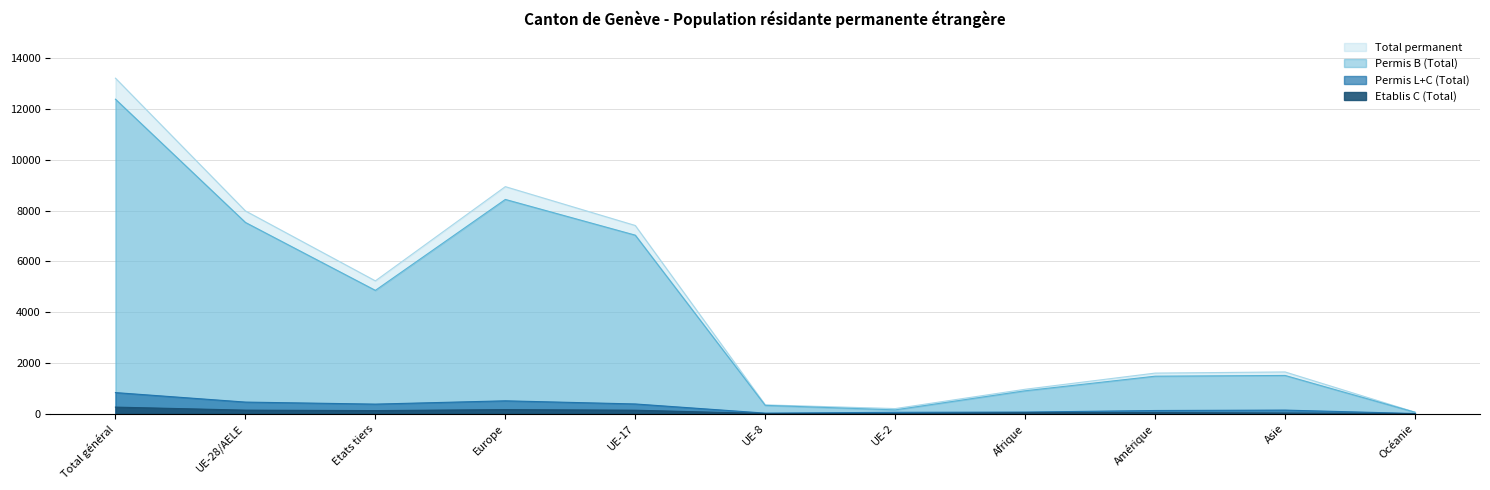

The value of Permis L (Total) at Afrique is 82. True or false?

False